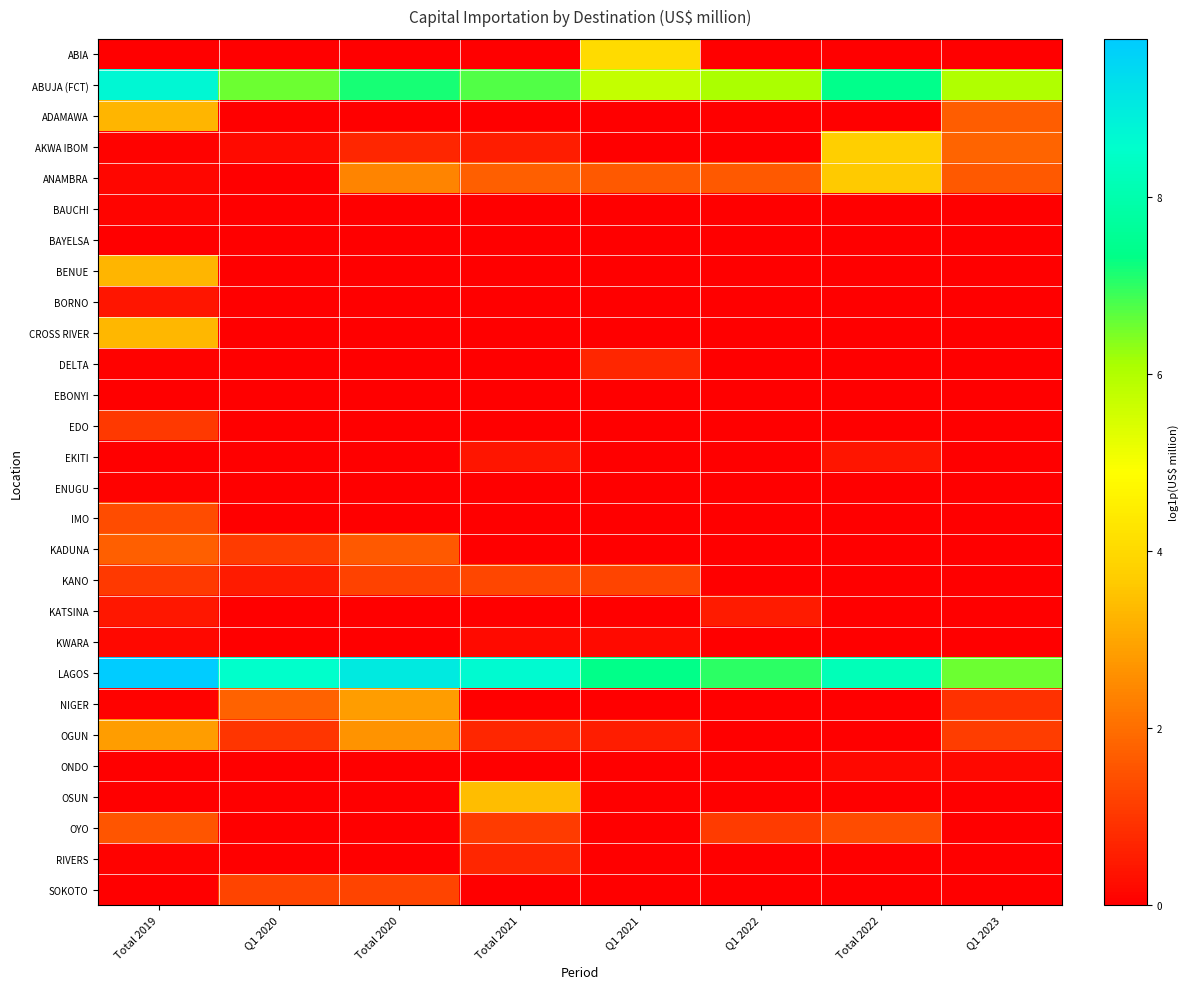

Which category has the highest value across all series?

Total 2019